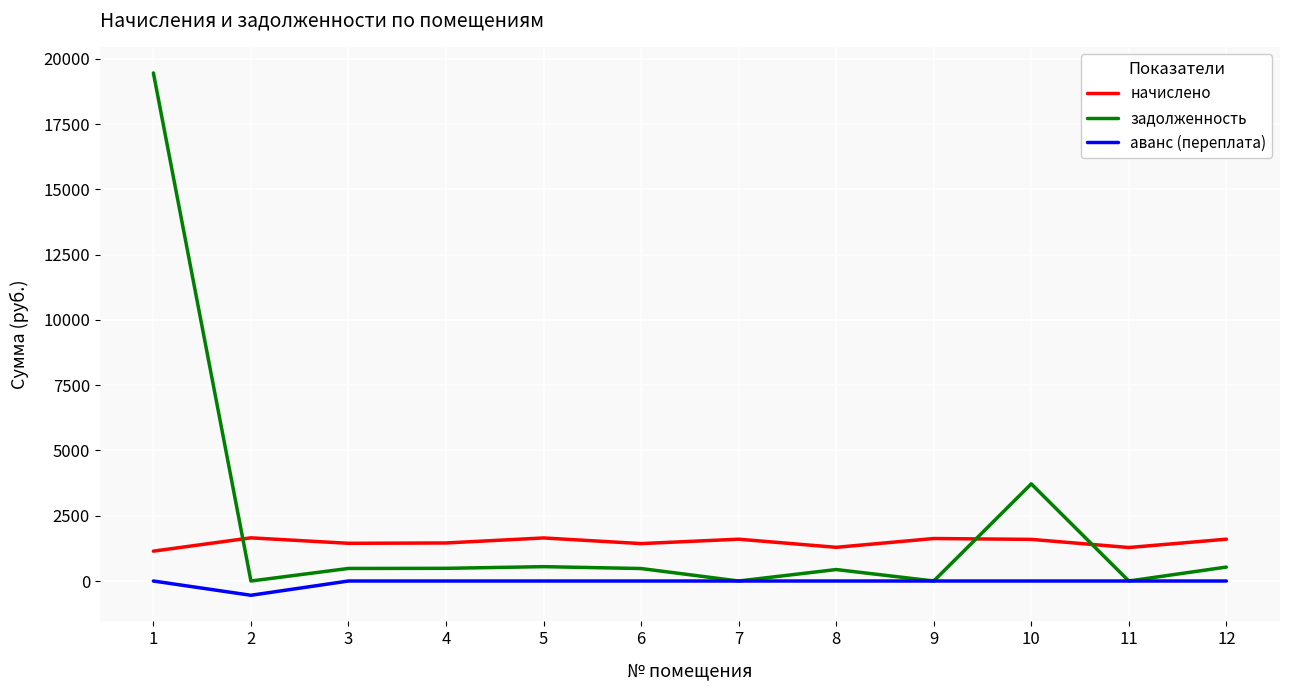

Which series has the largest total across all categories?

задолженность